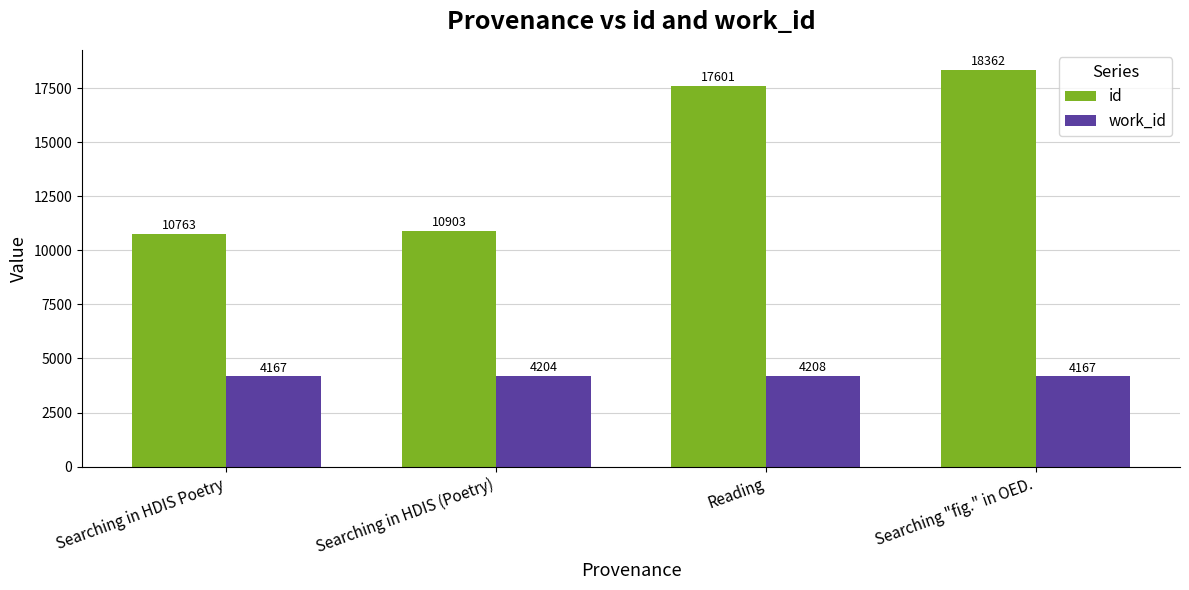

How many bars are there in each group?

2